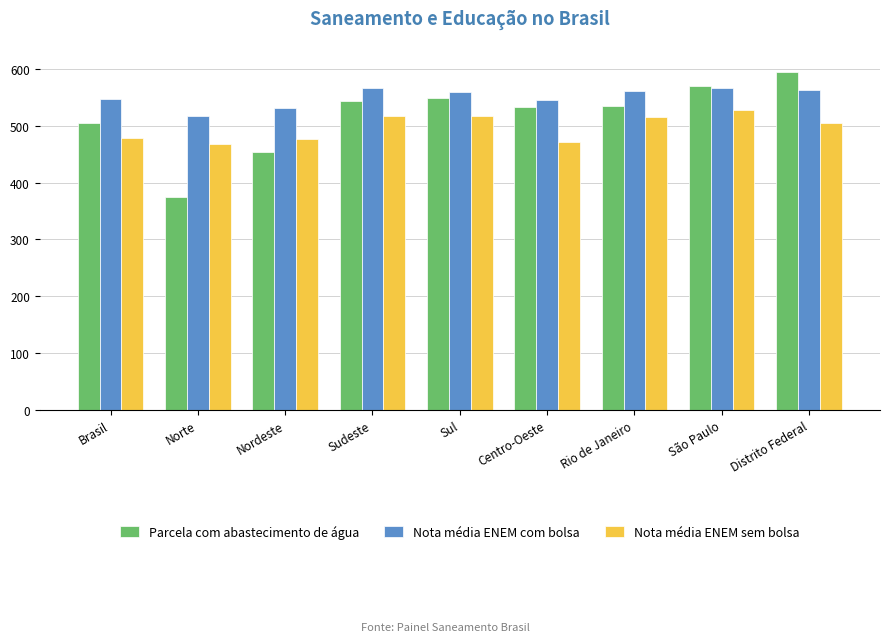

List the series in order of their overall mean, lowest first.

Nota média ENEM sem bolsa, Parcela com abastecimento de água, Nota média ENEM com bolsa